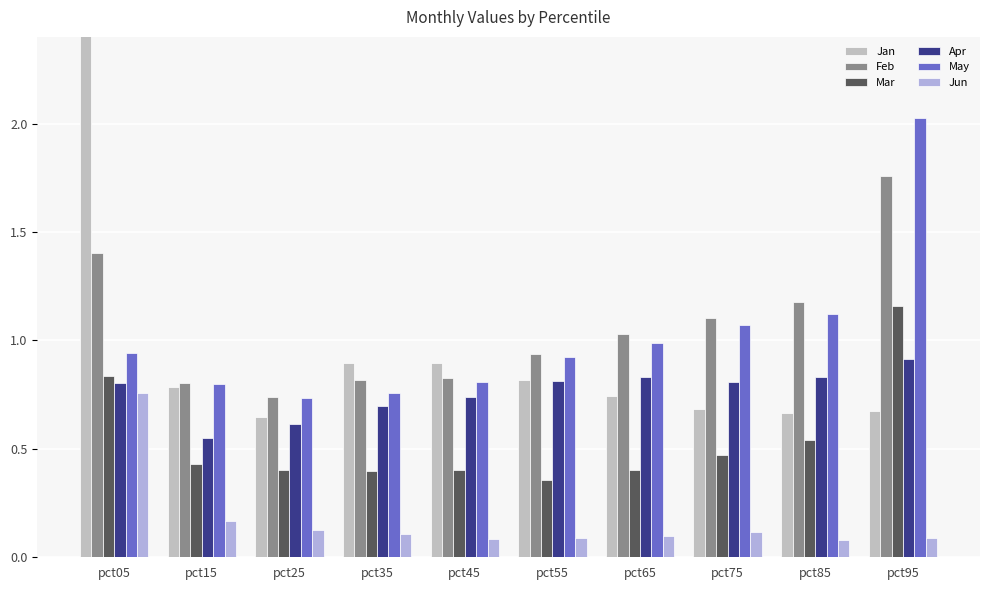

Between pct45 and pct25, which is larger?

pct45